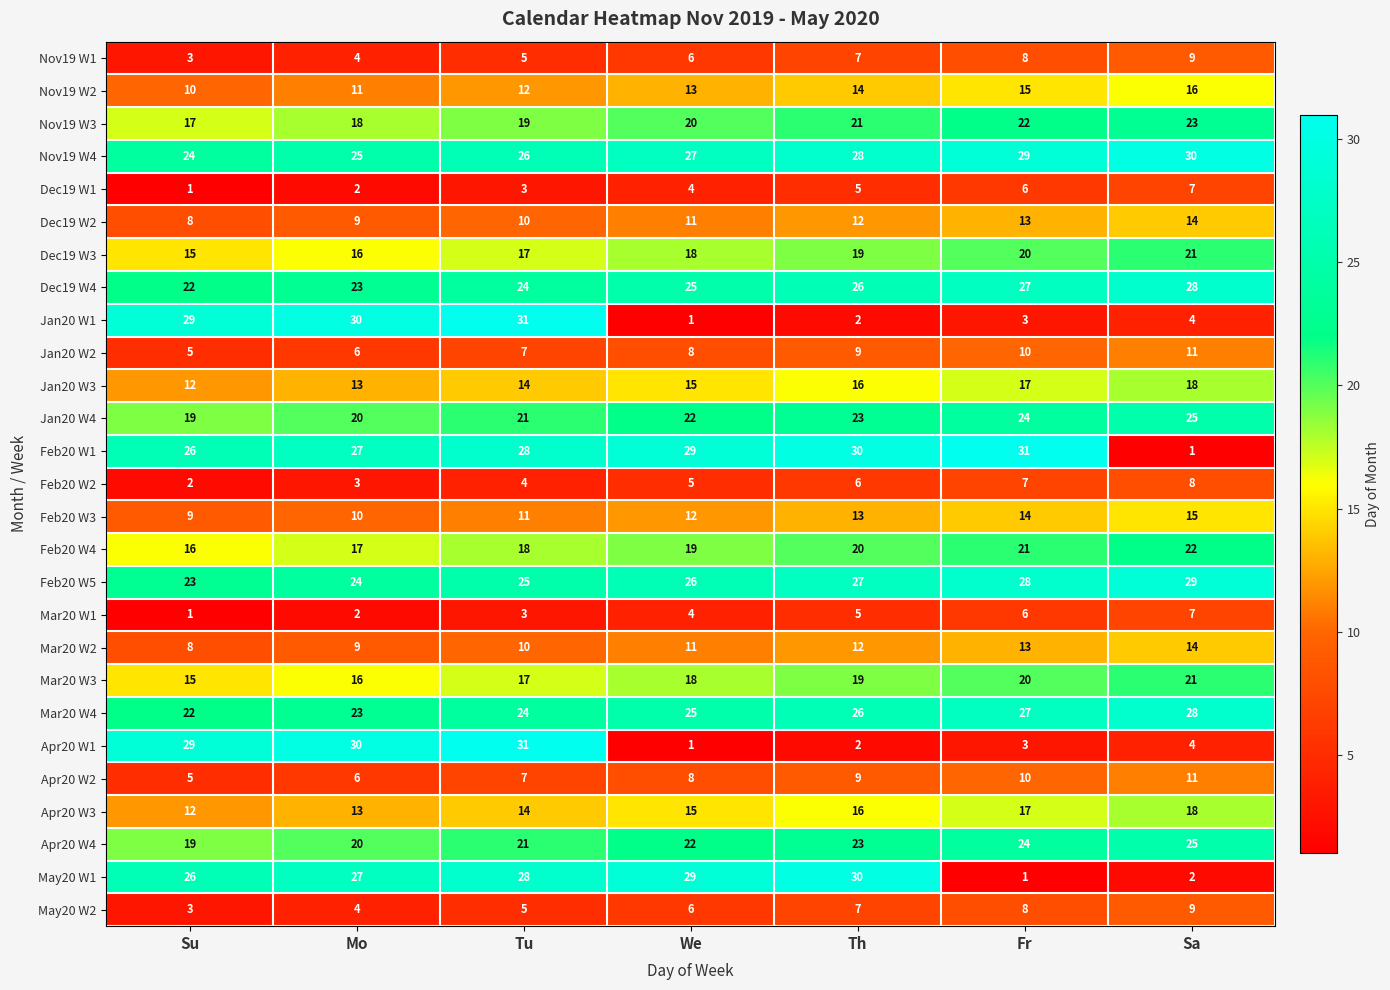

Count the May20 W2 values in the range 4 to 8.

5